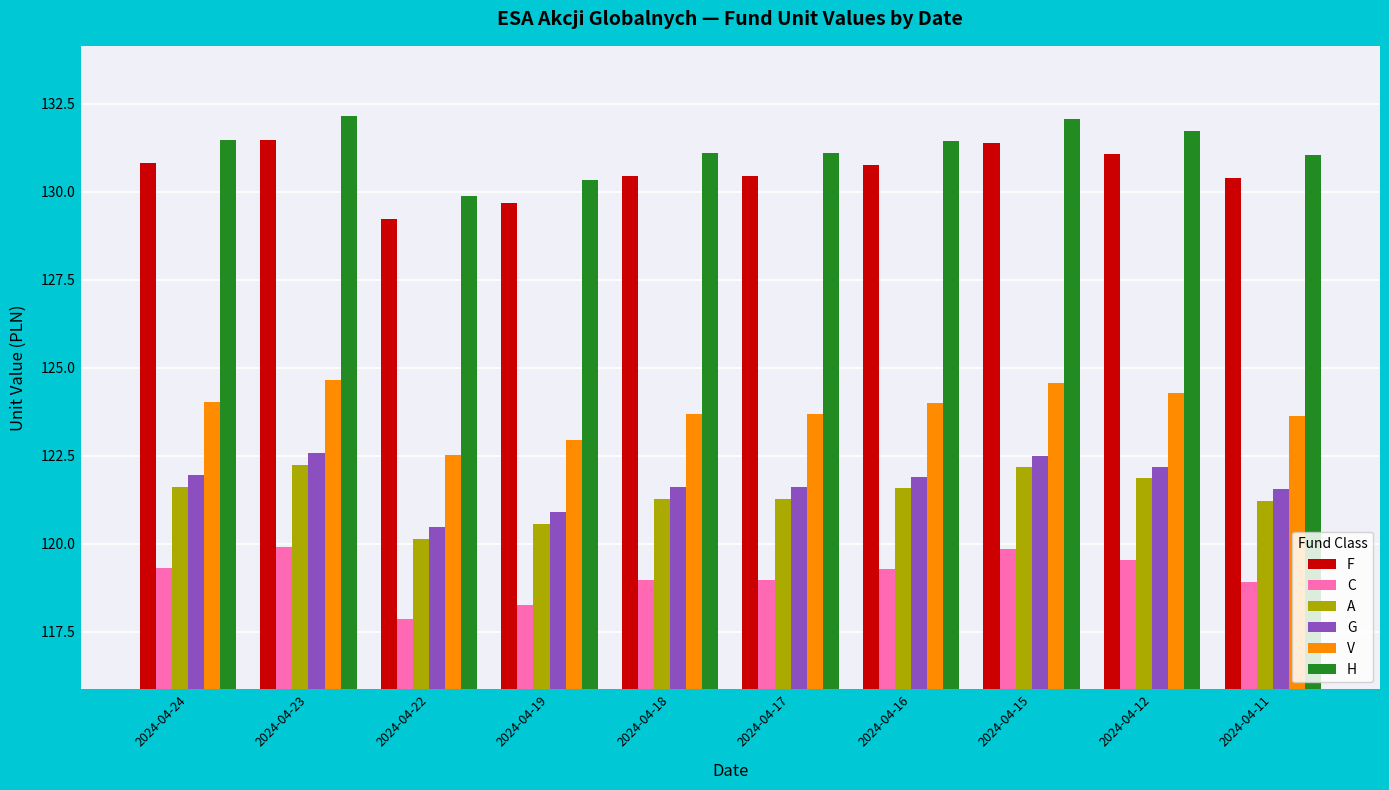

What is the spread (max minus min) of values at 2024-04-22?

12.0